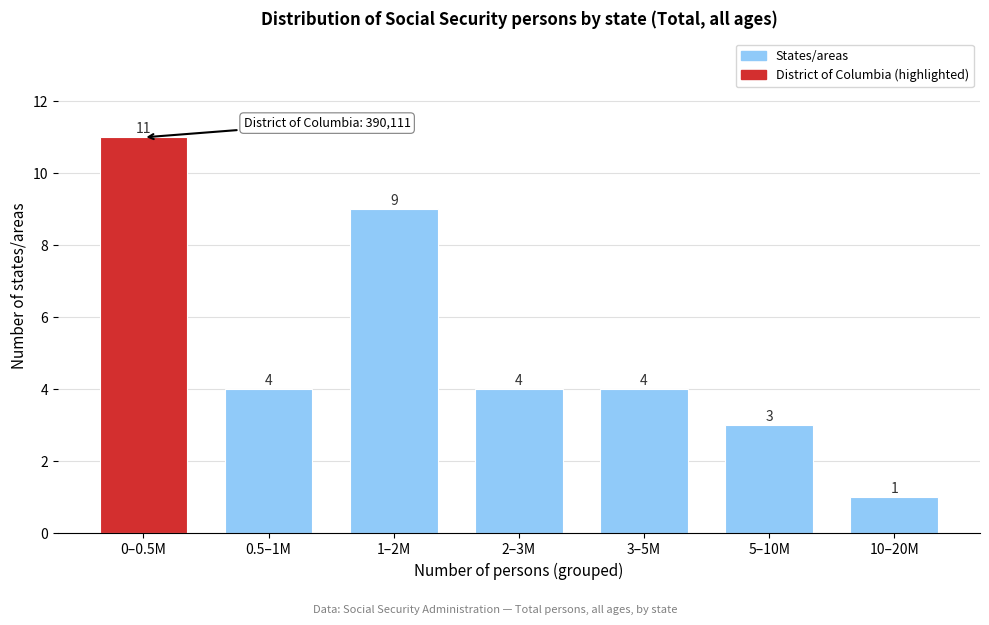

Reading left to right, extract all data points from this chart.

11	4	9	4	4	3	1